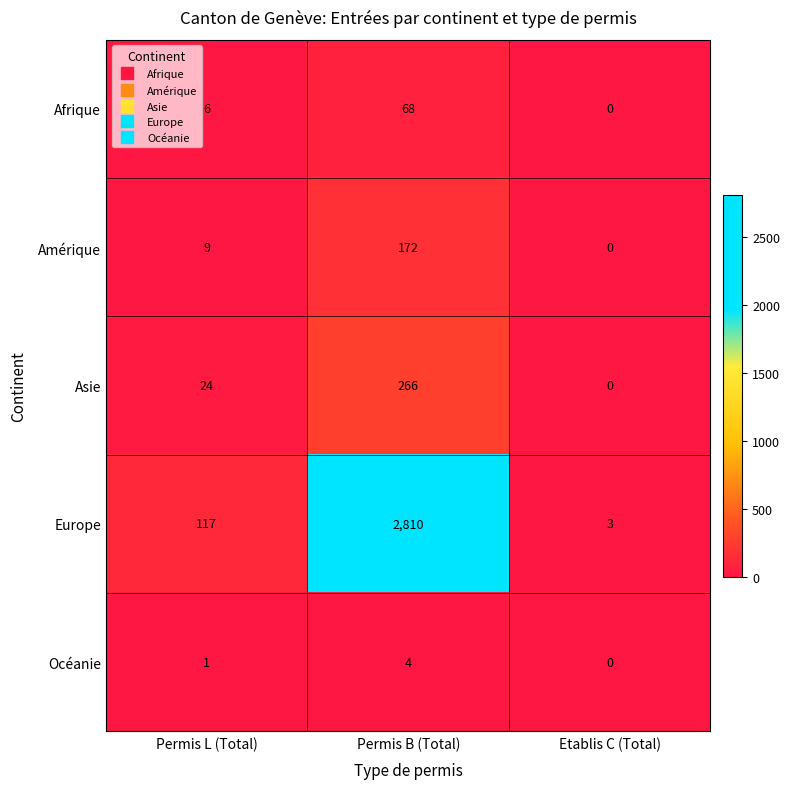

What is the difference between the maximum and second lowest values in the Asie series?

242